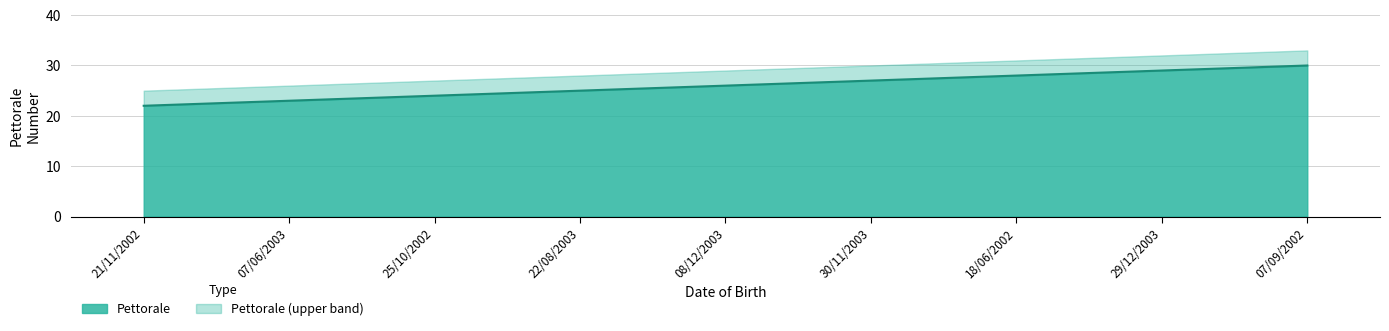

What value does the data have at 07/06/2003?

23